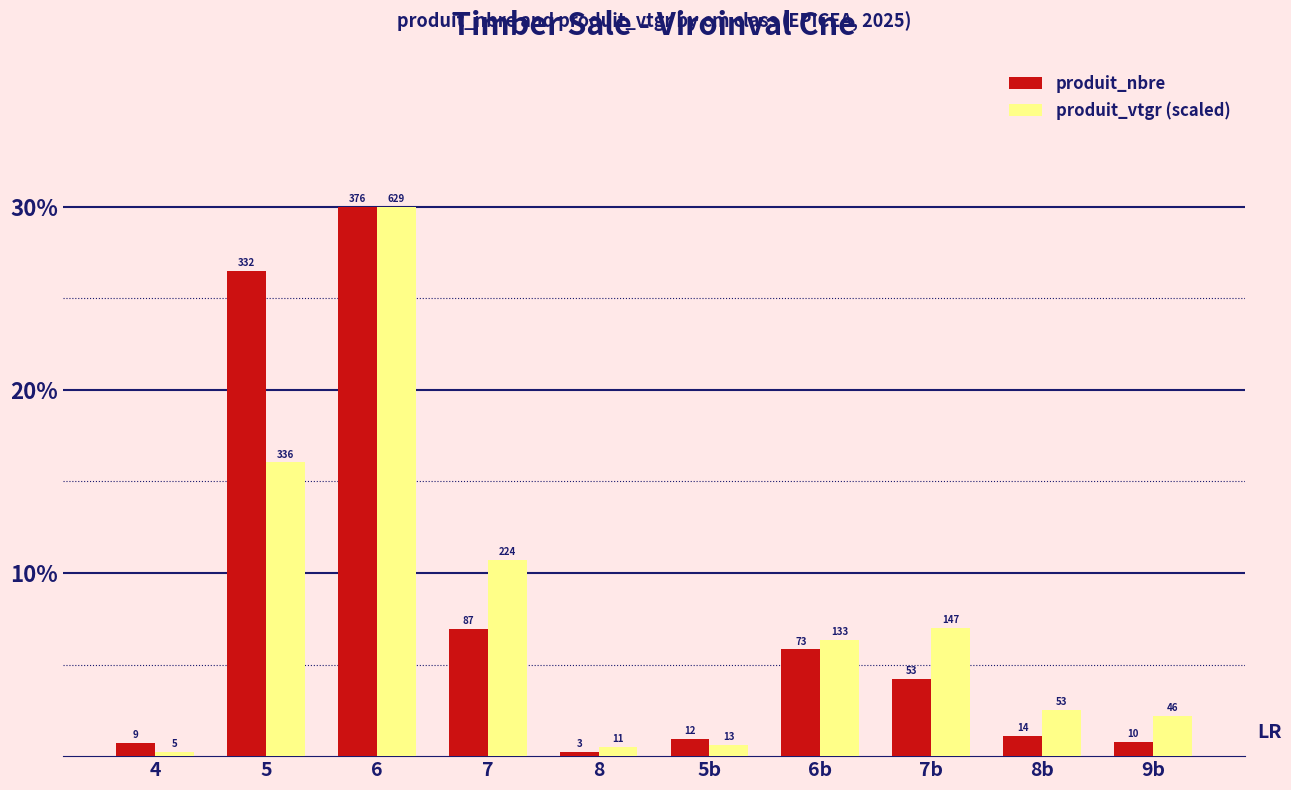

Is the value of produit_nbre at 6b greater than the value of produit_vtgr (scaled) at 7b?

No